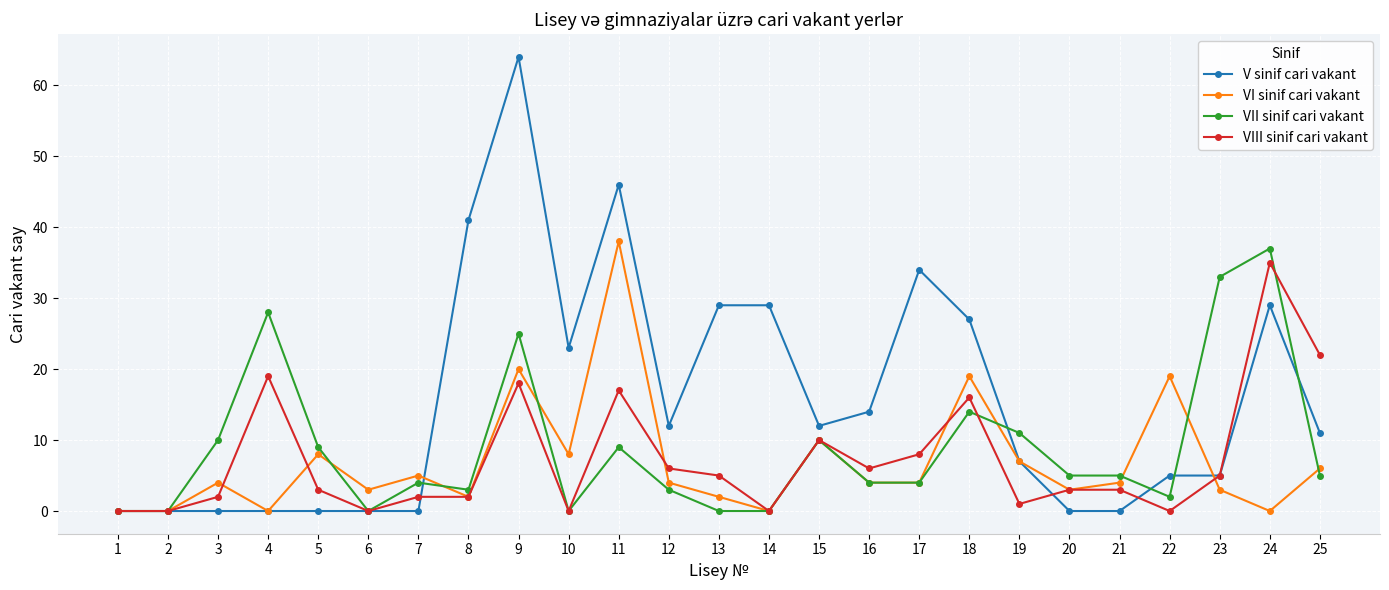

Is it true that V sinif cari vakant equals 28 at 20?

False